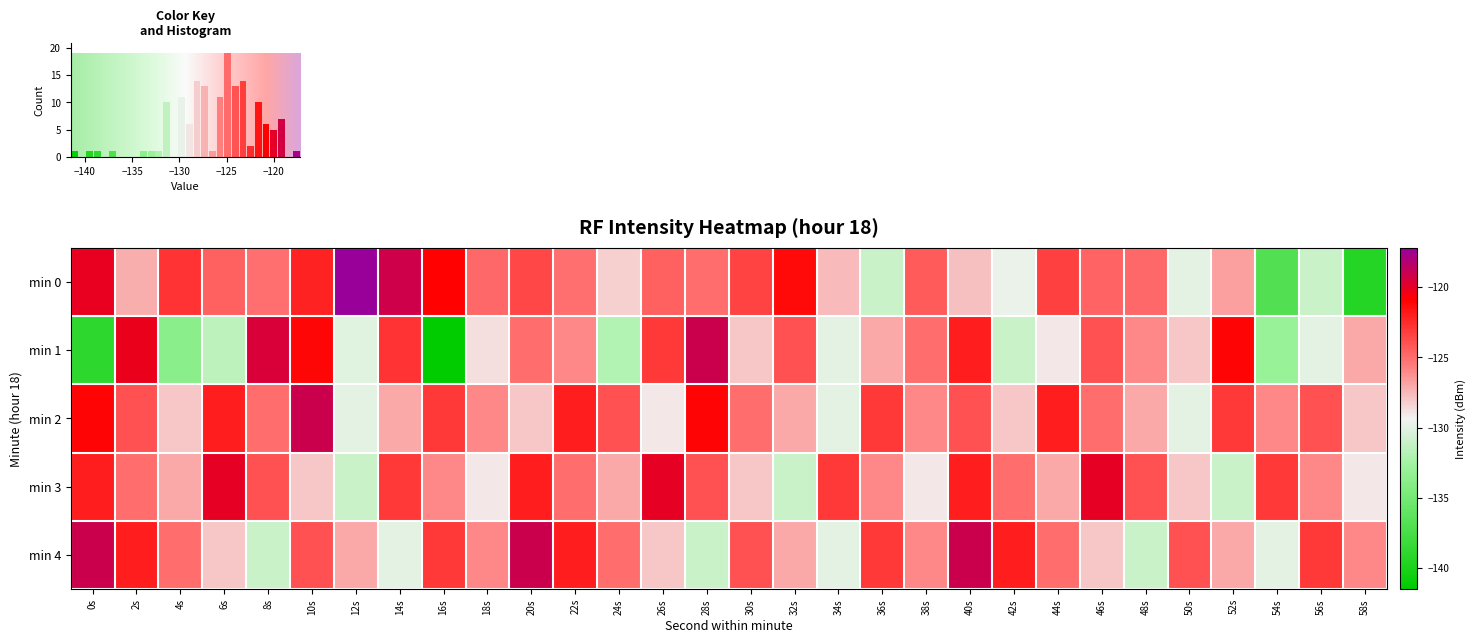

Reading left to right, transcribe all the data shown in this chart.

min 0: 0s=-120.1	2s=-127.2	4s=-122.9	6s=-124.5	8s=-125.1	10s=-122.2	12s=-117.2	14s=-119.2	16s=-121.0	18s=-124.8	20s=-123.6	22s=-125.1	24s=-128.3	26s=-124.5	28s=-125.0	30s=-123.4	32s=-121.2	34s=-127.6	36s=-131.0	38s=-124.4	40s=-127.8	42s=-129.7	44s=-123.3	46s=-124.7	48s=-124.9	50s=-130.0	52s=-126.7	54s=-136.9	56s=-131.0	58s=-139.3
min 1: 0s=-138.9	2s=-120.2	4s=-133.8	6s=-131.5	8s=-119.5	10s=-121.1	12s=-130.0	14s=-122.9	16s=-141.5	18s=-128.7	20s=-125.0	22s=-126.0	24s=-132.0	26s=-123.0	28s=-119.0	30s=-128.0	32s=-124.0	34s=-130.0	36s=-127.0	38s=-125.0	40s=-122.0	42s=-131.0	44s=-129.0	46s=-124.0	48s=-126.0	50s=-128.0	52s=-121.0	54s=-133.0	56s=-130.0	58s=-127.0
min 2: 0s=-121.0	2s=-124.0	4s=-128.0	6s=-122.0	8s=-125.0	10s=-119.0	12s=-130.0	14s=-127.0	16s=-123.0	18s=-126.0	20s=-128.0	22s=-122.0	24s=-124.0	26s=-129.0	28s=-121.0	30s=-125.0	32s=-127.0	34s=-130.0	36s=-123.0	38s=-126.0	40s=-124.0	42s=-128.0	44s=-122.0	46s=-125.0	48s=-127.0	50s=-130.0	52s=-123.0	54s=-126.0	56s=-124.0	58s=-128.0
min 3: 0s=-122.0	2s=-125.0	4s=-127.0	6s=-120.0	8s=-124.0	10s=-128.0	12s=-131.0	14s=-123.0	16s=-126.0	18s=-129.0	20s=-122.0	22s=-125.0	24s=-127.0	26s=-120.0	28s=-124.0	30s=-128.0	32s=-131.0	34s=-123.0	36s=-126.0	38s=-129.0	40s=-122.0	42s=-125.0	44s=-127.0	46s=-120.0	48s=-124.0	50s=-128.0	52s=-131.0	54s=-123.0	56s=-126.0	58s=-129.0
min 4: 0s=-119.0	2s=-122.0	4s=-125.0	6s=-128.0	8s=-131.0	10s=-124.0	12s=-127.0	14s=-130.0	16s=-123.0	18s=-126.0	20s=-119.0	22s=-122.0	24s=-125.0	26s=-128.0	28s=-131.0	30s=-124.0	32s=-127.0	34s=-130.0	36s=-123.0	38s=-126.0	40s=-119.0	42s=-122.0	44s=-125.0	46s=-128.0	48s=-131.0	50s=-124.0	52s=-127.0	54s=-130.0	56s=-123.0	58s=-126.0